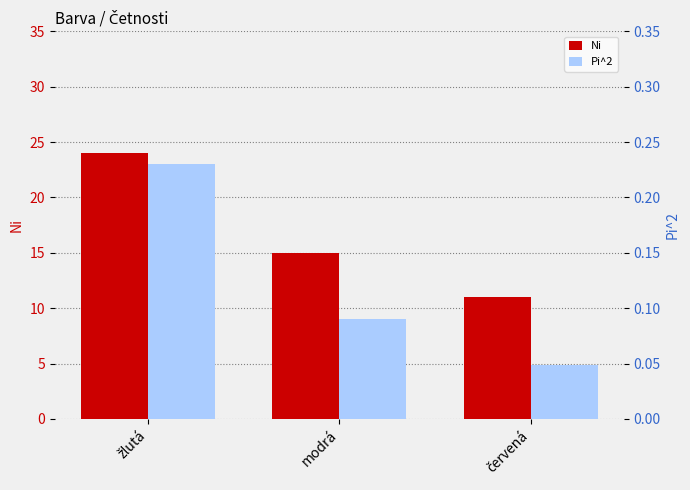

What is the difference between the maximum and minimum values in the Pi^2 series?

0.2